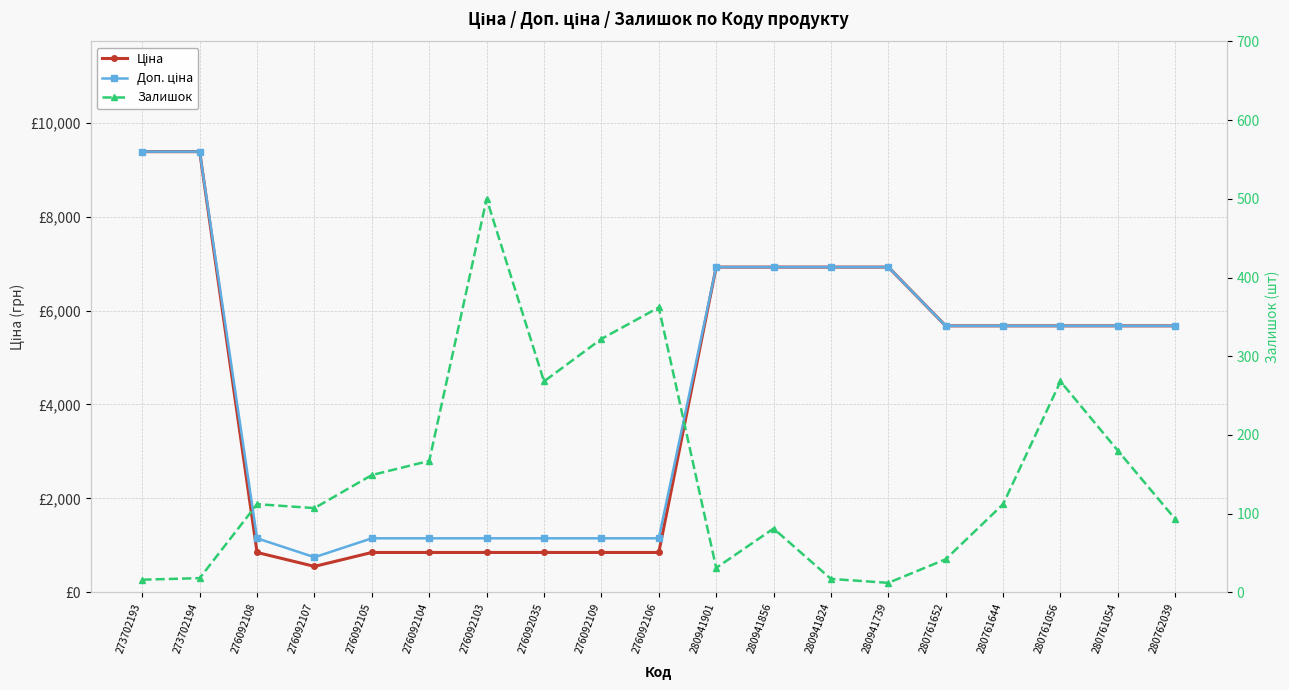

What is the sum of all Ціна values?

81330.1